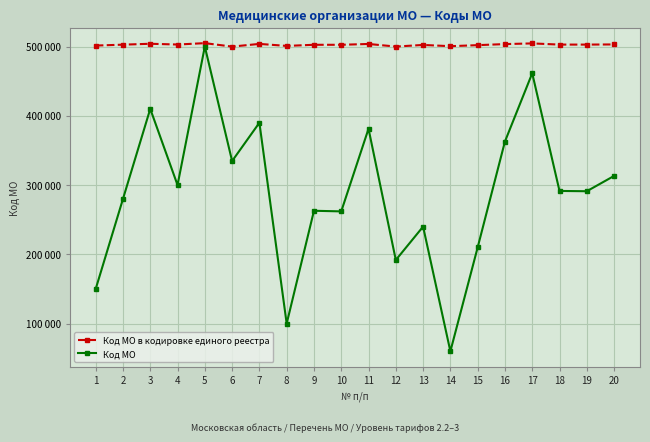

The Код МО series shows 358895 at 10. True or false?

False